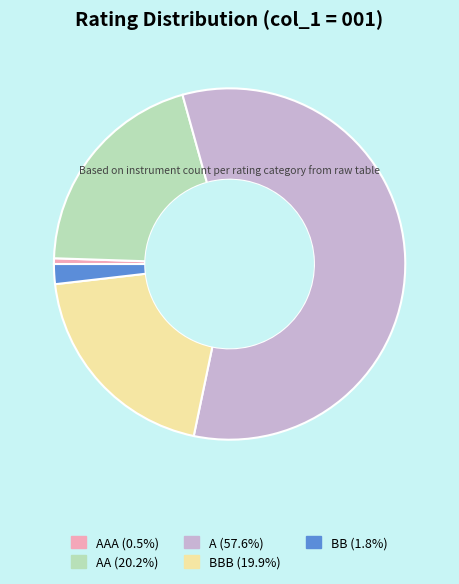

Is there any slice that represents more than half of the pie?

Yes